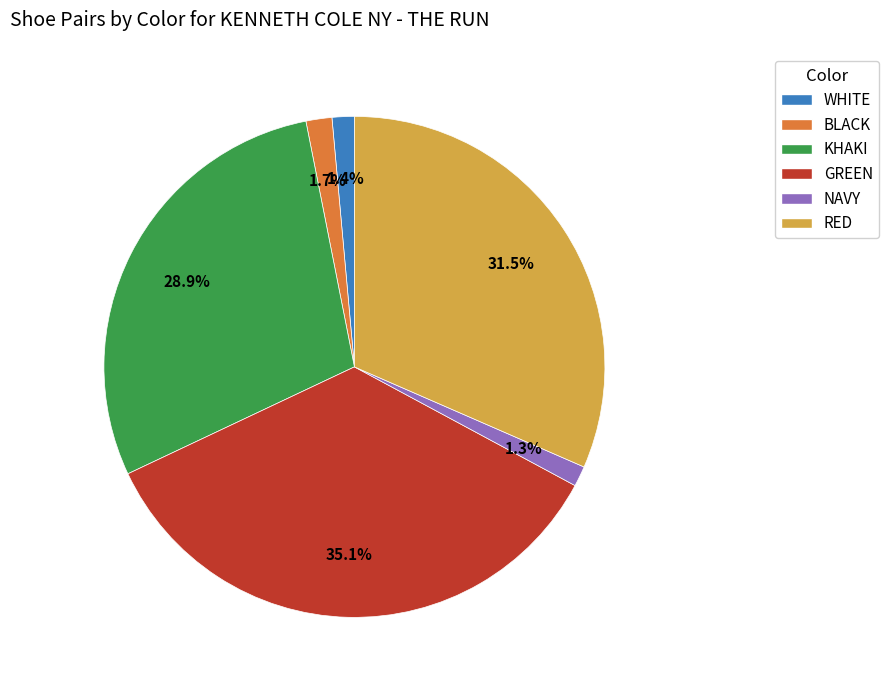

To the nearest percent, what portion does GREEN represent?

35%